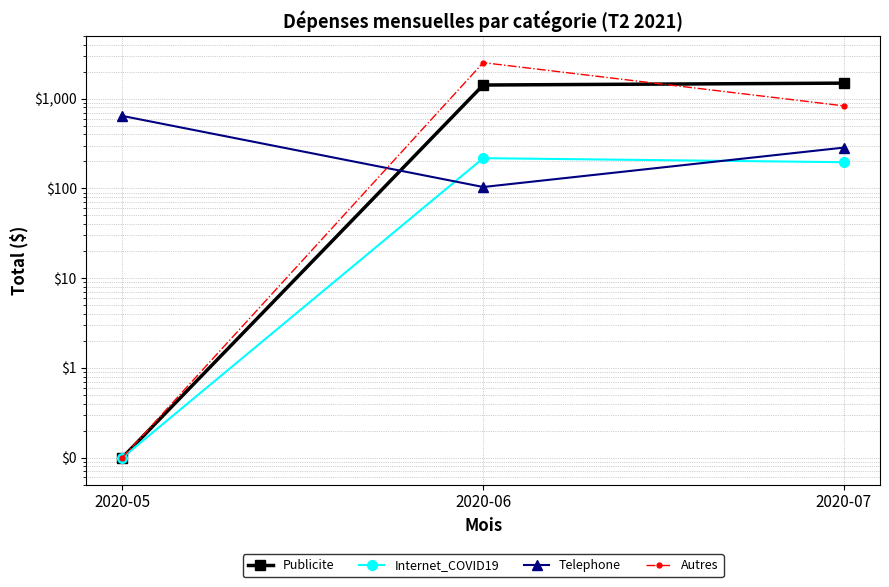

What is the approximate value of Autres at 2020-05?

0.1